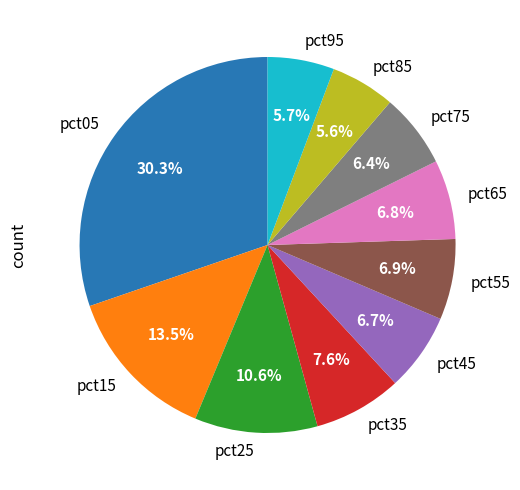

Is the sum of pct05 and pct55 greater than half?

No